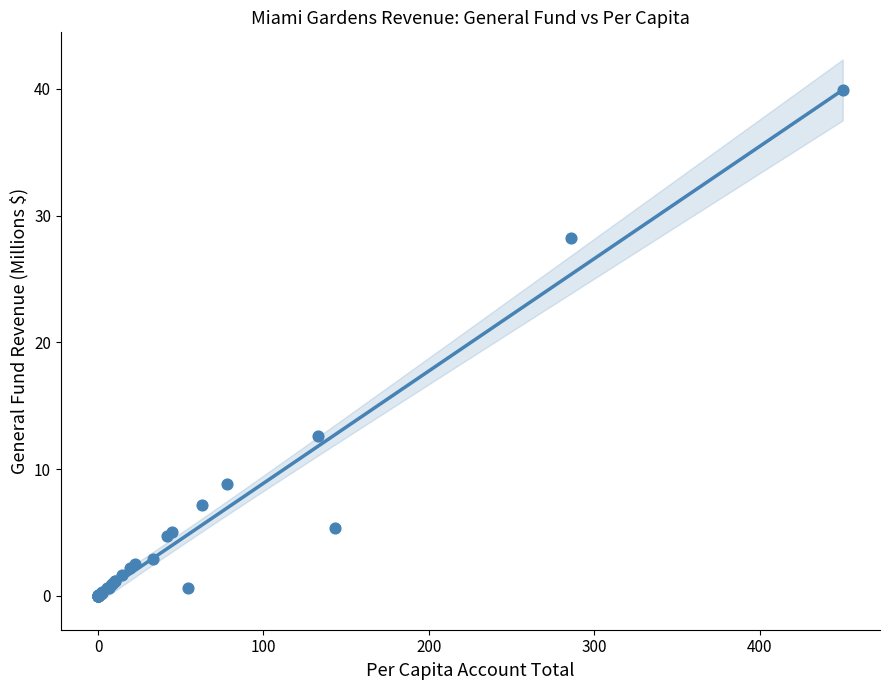

What Y value in the scatter plot is closest to 19?

12.6